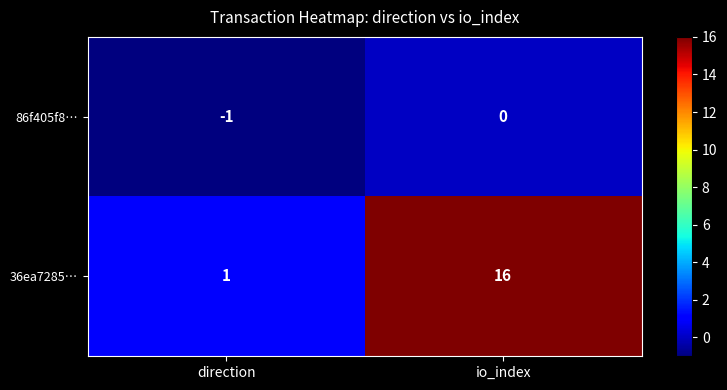

Which series has the largest range (max minus min)?

36ea7285…